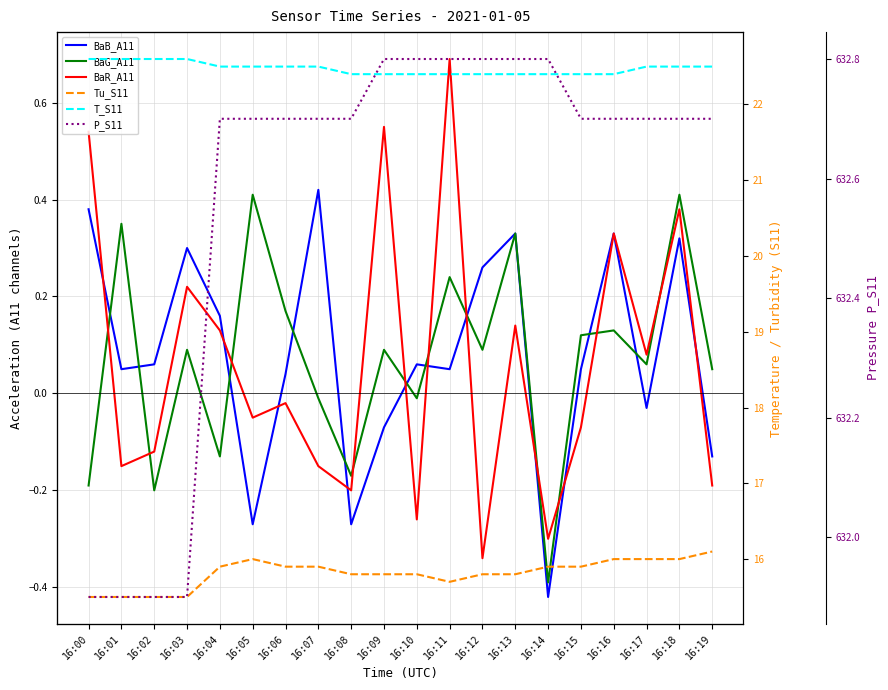

What is the difference between the highest and lowest values at 16:11?

632.8